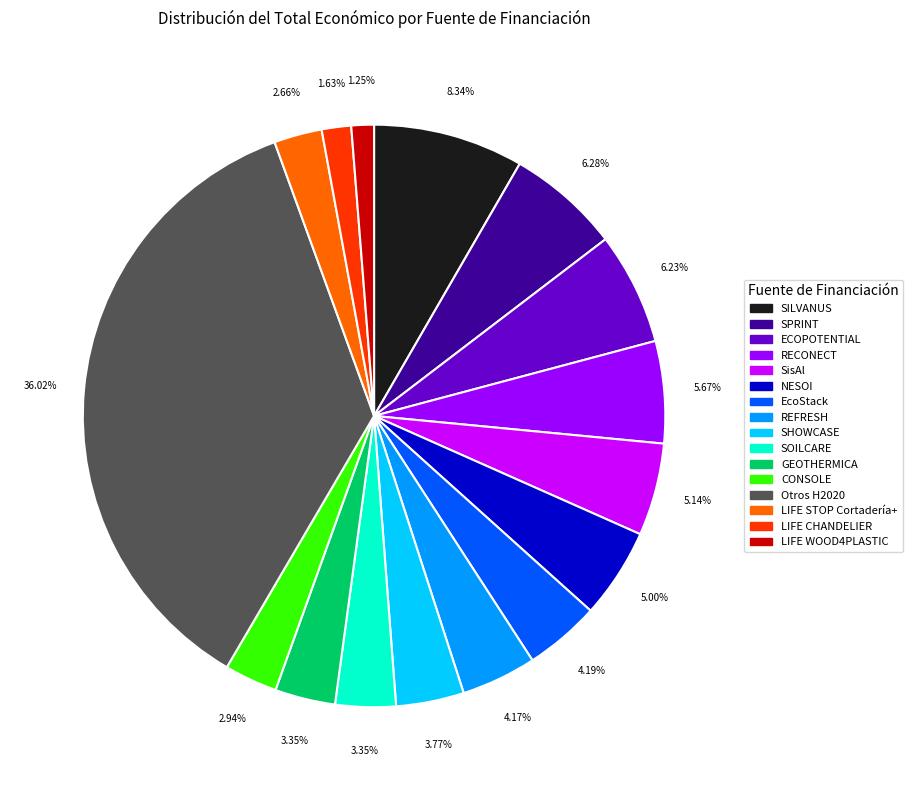

Does any single category account for the majority?

No